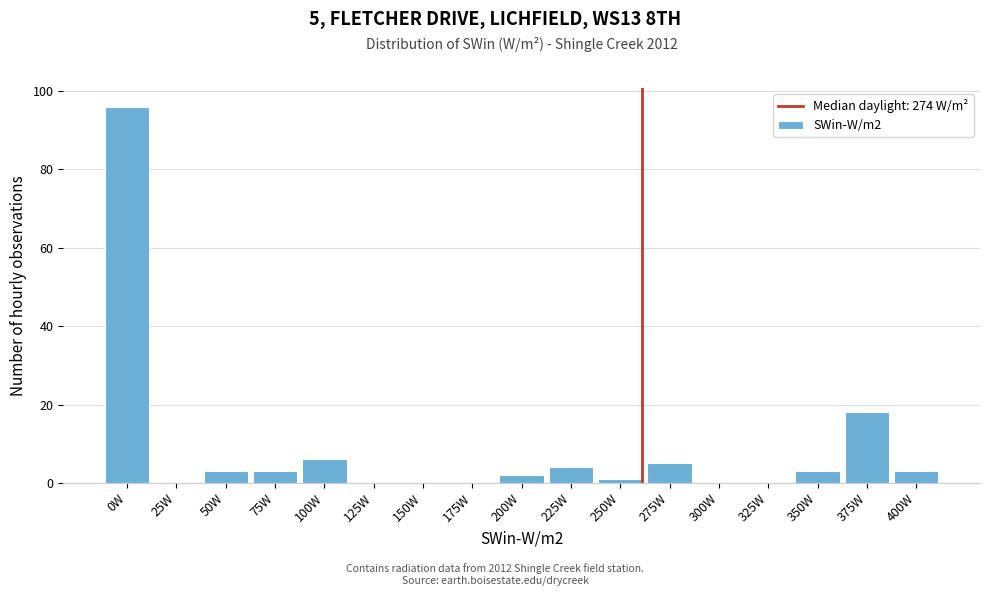

Reading left to right, list all the values displayed in this chart.

0W=96	25W=0	50W=3	75W=3	100W=6	125W=0	150W=0	175W=0	200W=2	225W=4	250W=1	275W=5	300W=0	325W=0	350W=3	375W=18	400W=3